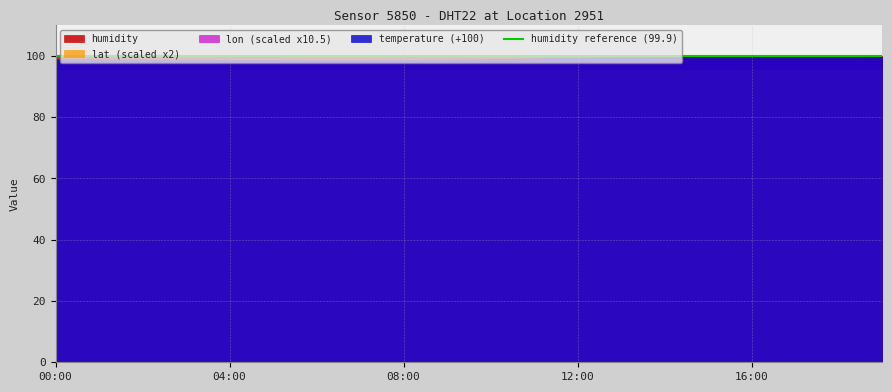

Which has a higher value, 16:00 or 19:00?

16:00